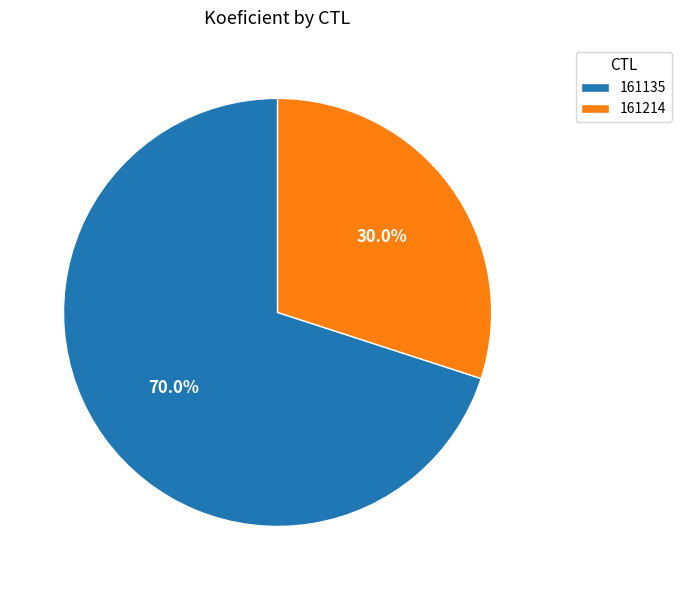

How many segments does this pie chart have?

2